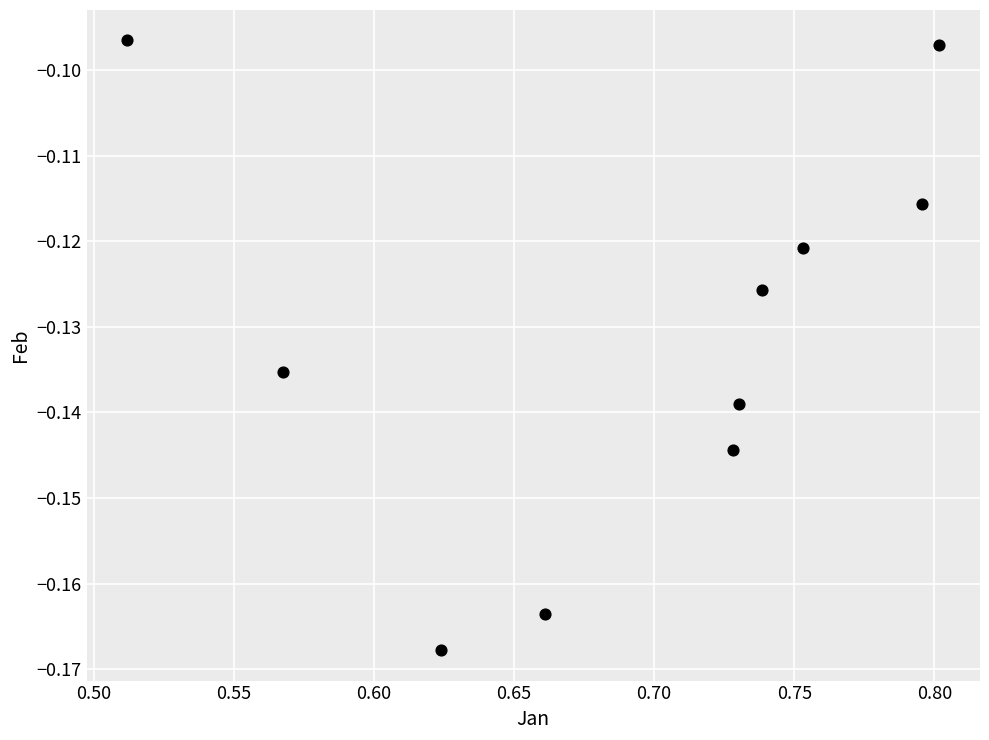

What is the range of X values (max minus min)?

0.3